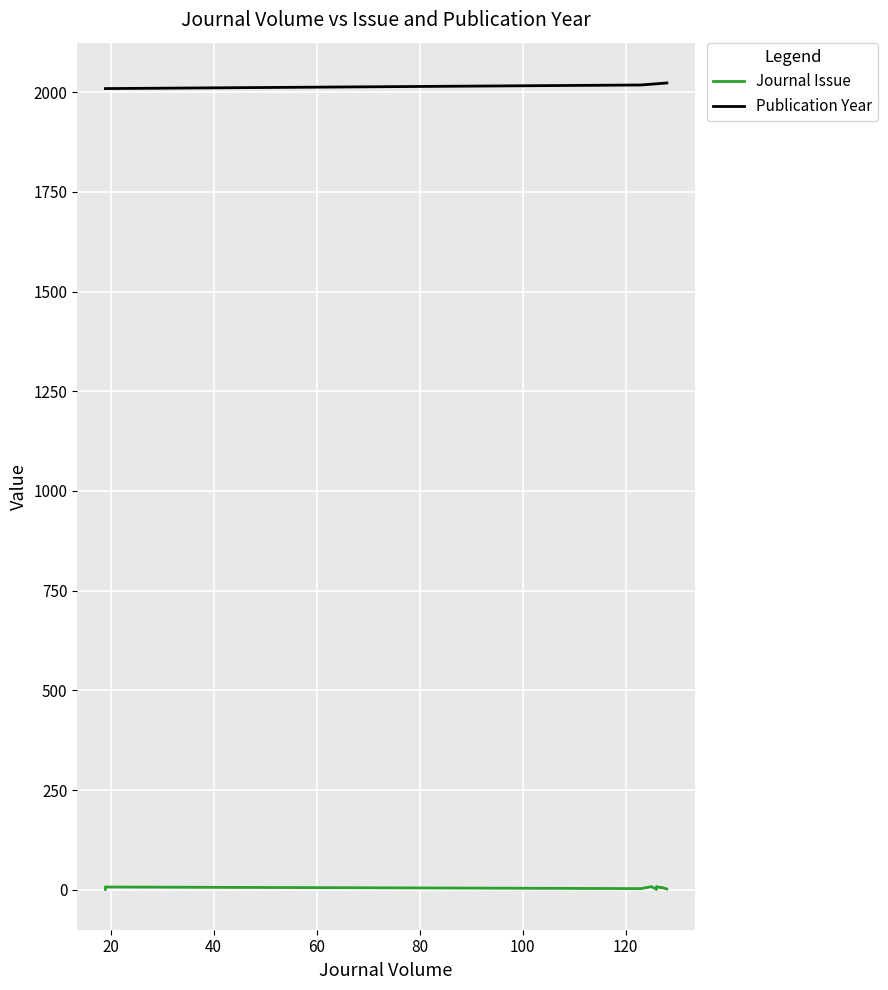

True or false: Journal Issue and Publication Year cross at least once.

False